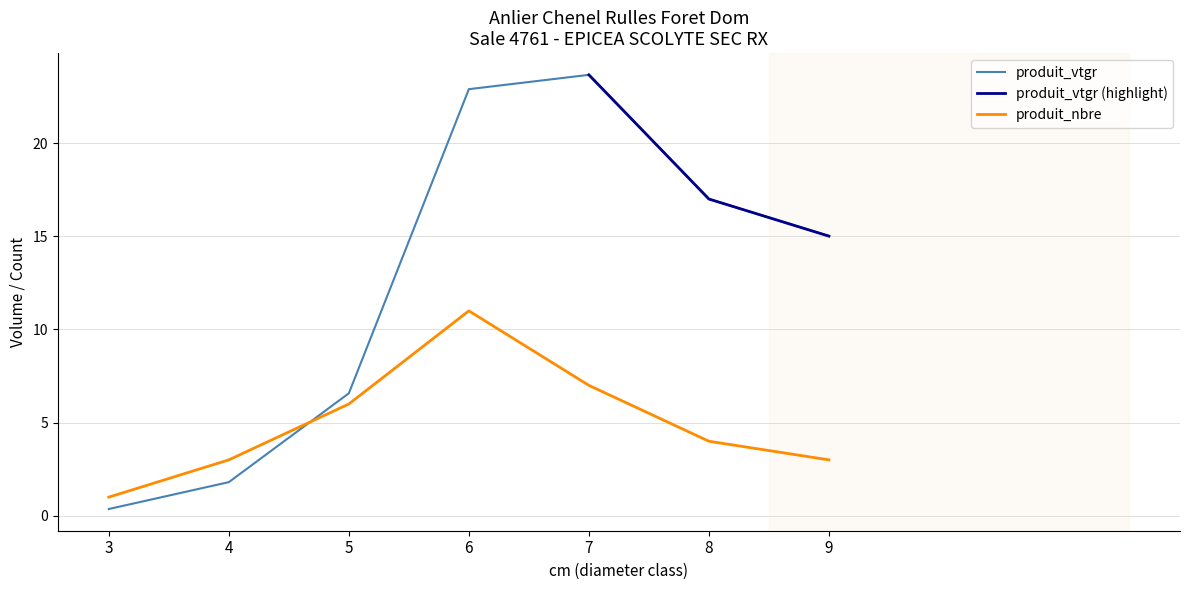

At which label is produit_vtgr closest to 12?

9